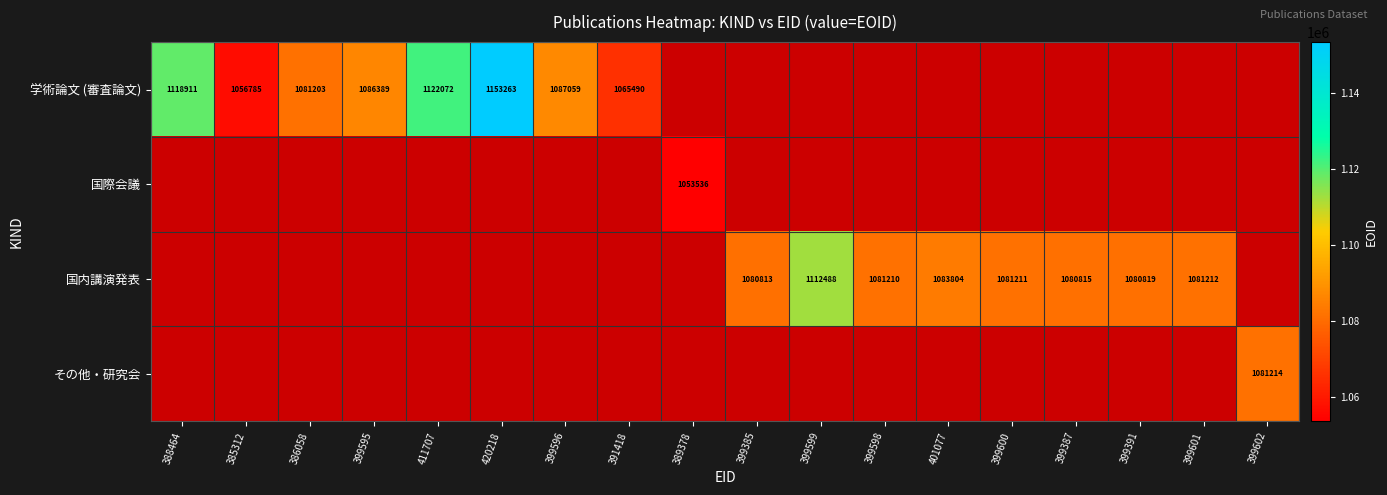

What is the sum of the 国内講演発表 values at 399598 and 399599?

2193698